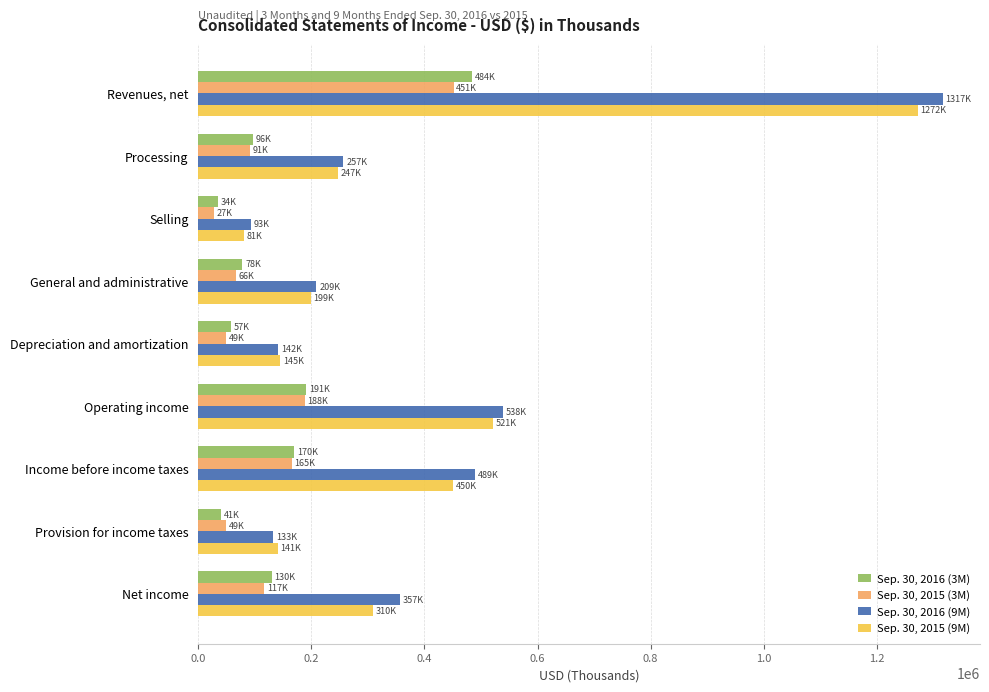

What is the minimum value shown in the chart?

27383